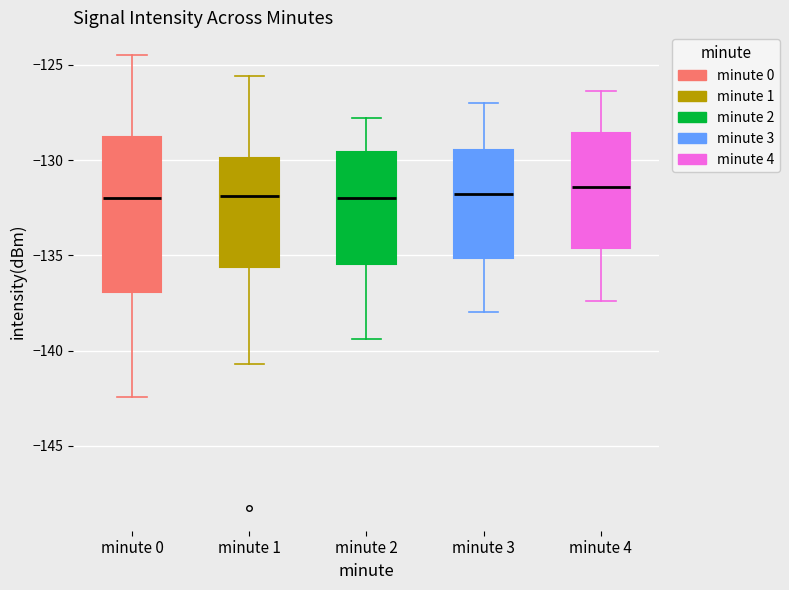

Which box is the tallest, from its lower edge to its upper edge?

minute 0